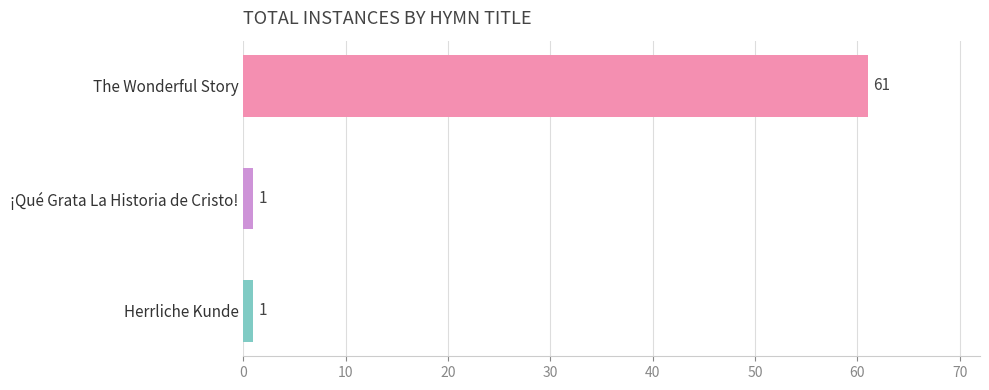

What is the greatest value displayed?

61